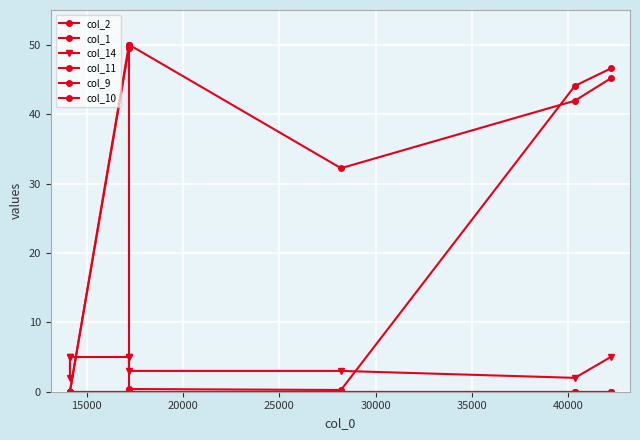

Which series has the largest total across all categories?

col_2